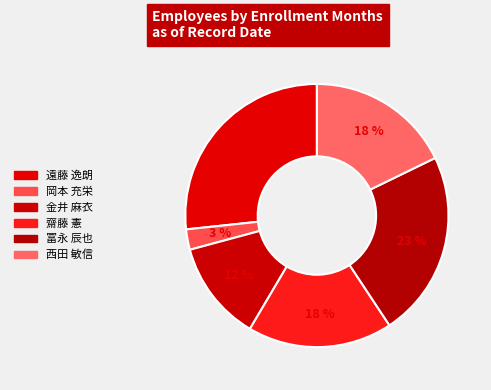

Is it true that 冨永 辰也 is 23% of the pie?

True